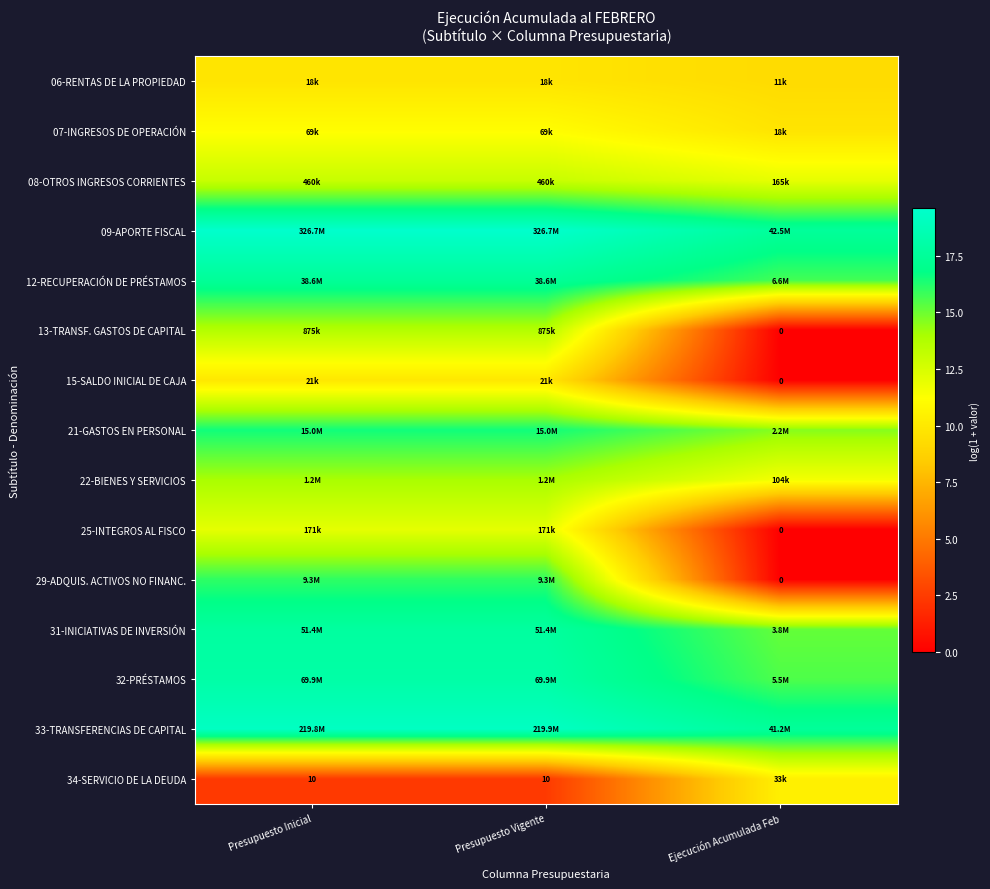

At which label does 31-INICIATIVAS DE INVERSIÓN reach its peak?

Presupuesto Inicial